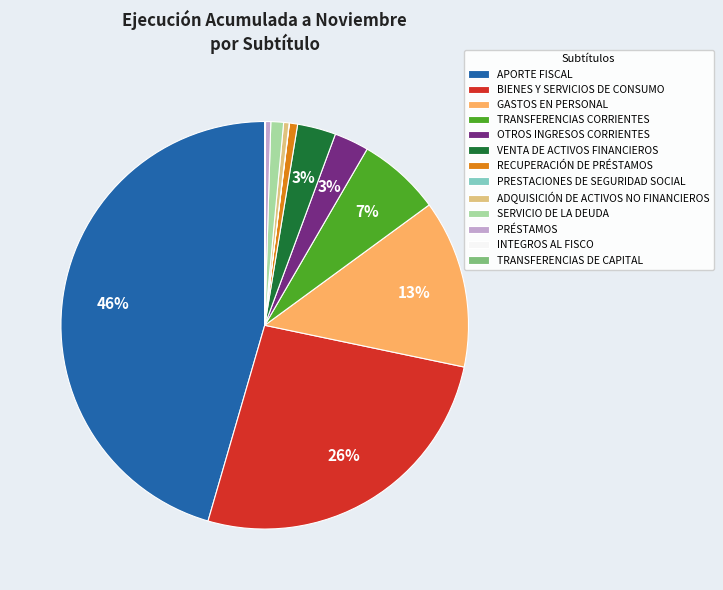

To the nearest percent, what is the average slice percentage?

8%